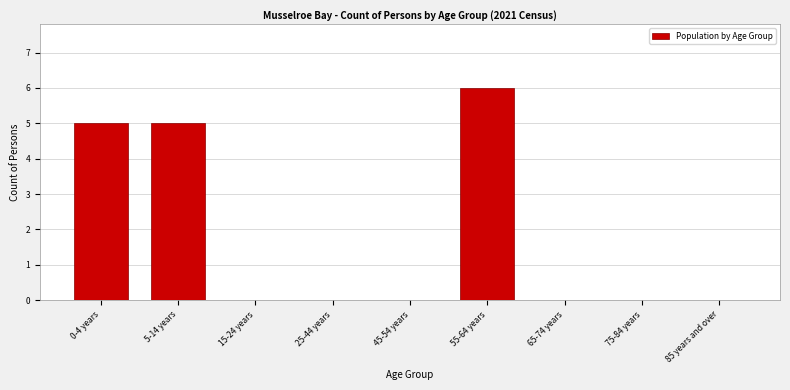

Reading left to right, extract all data points from this chart.

0-4 years=5	5-14 years=5	15-24 years=0	25-44 years=0	45-54 years=0	55-64 years=6	65-74 years=0	75-84 years=0	85 years and over=0